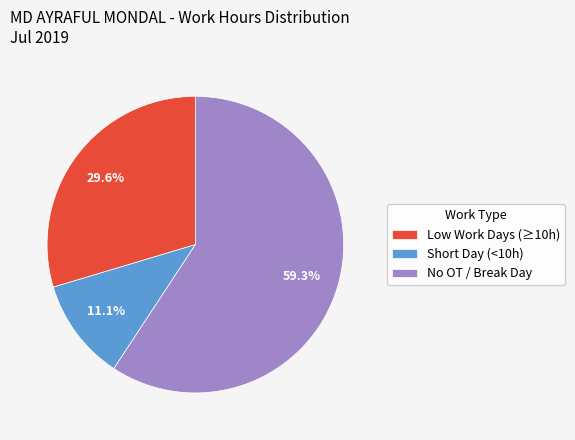

What percentage is NOT represented by Short Day (<10h)?

88.9%